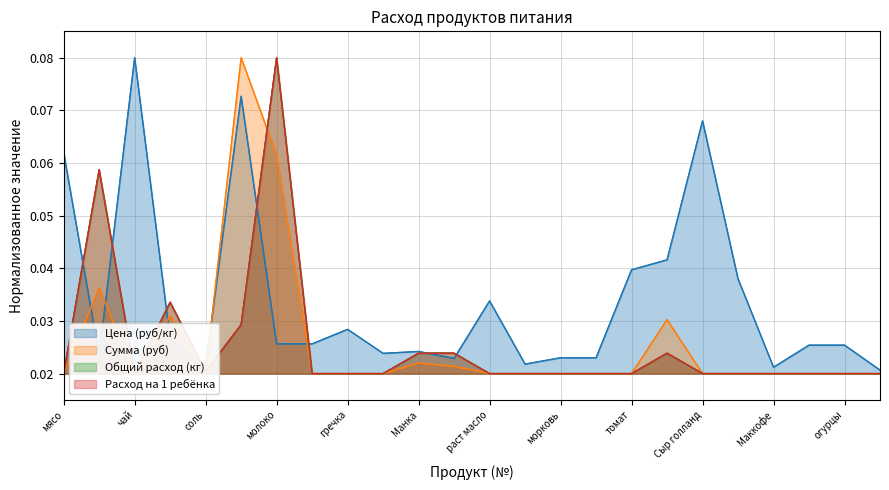

Does the chart have visible grid lines?

Yes